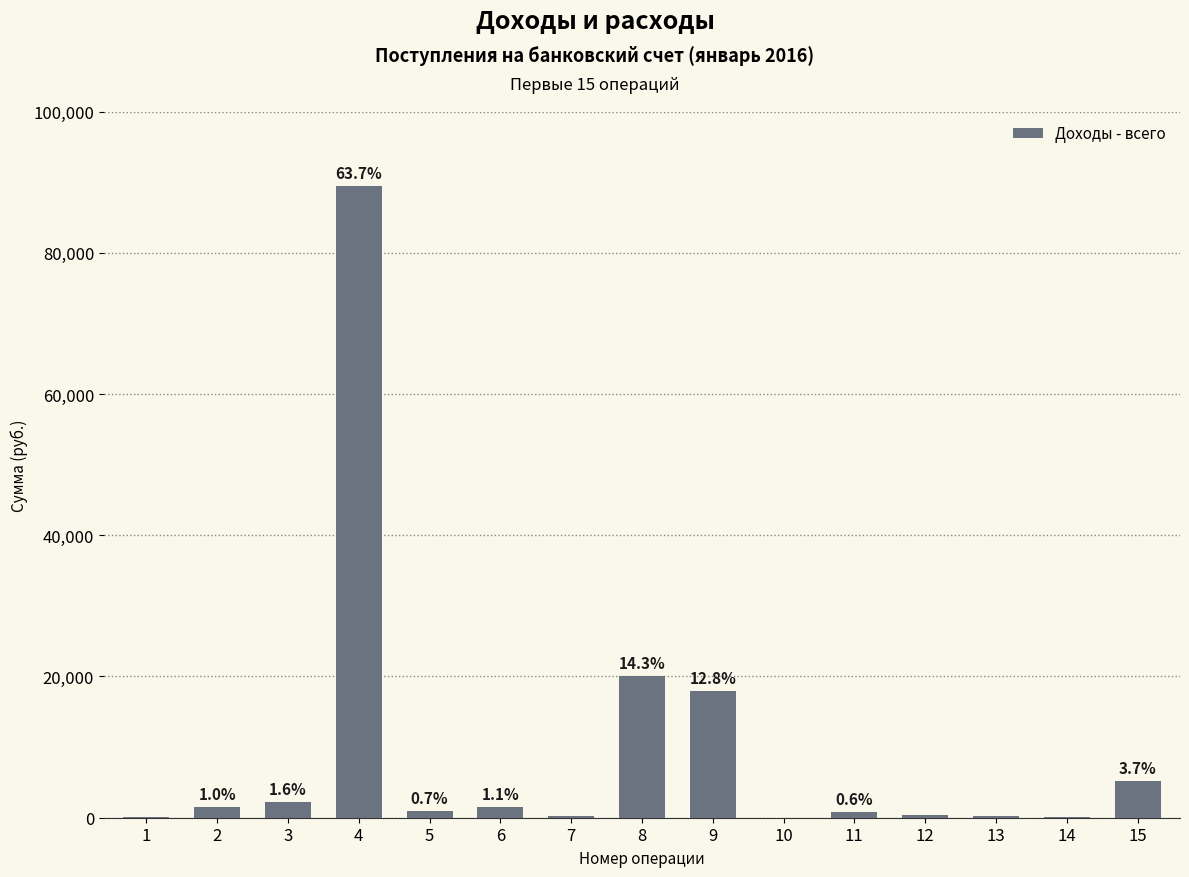

What is the value of the 14th bar from the left?

92.2